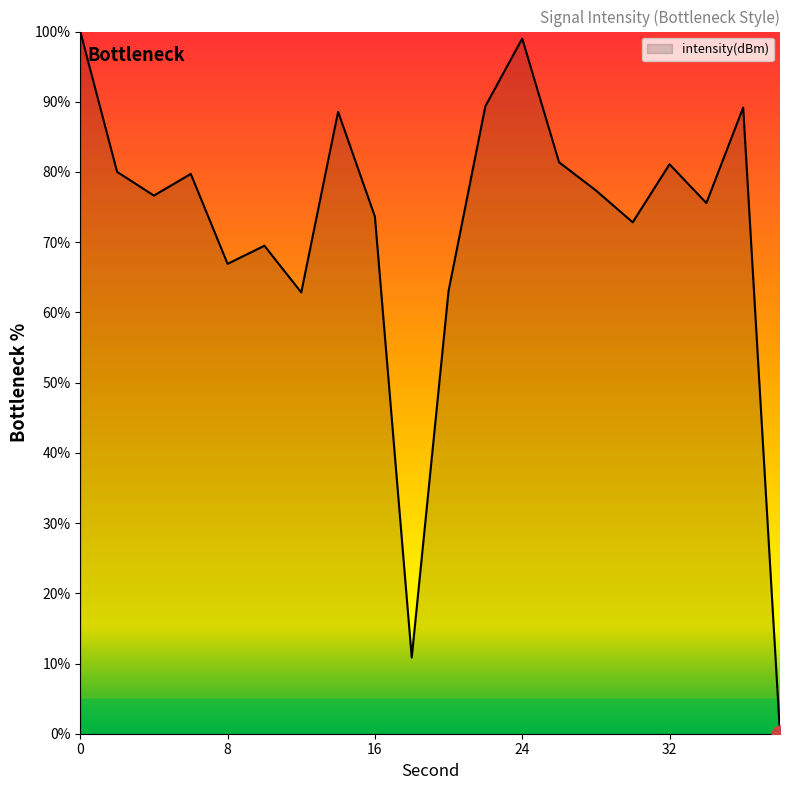

What is the maximum value shown in the chart?

100.0